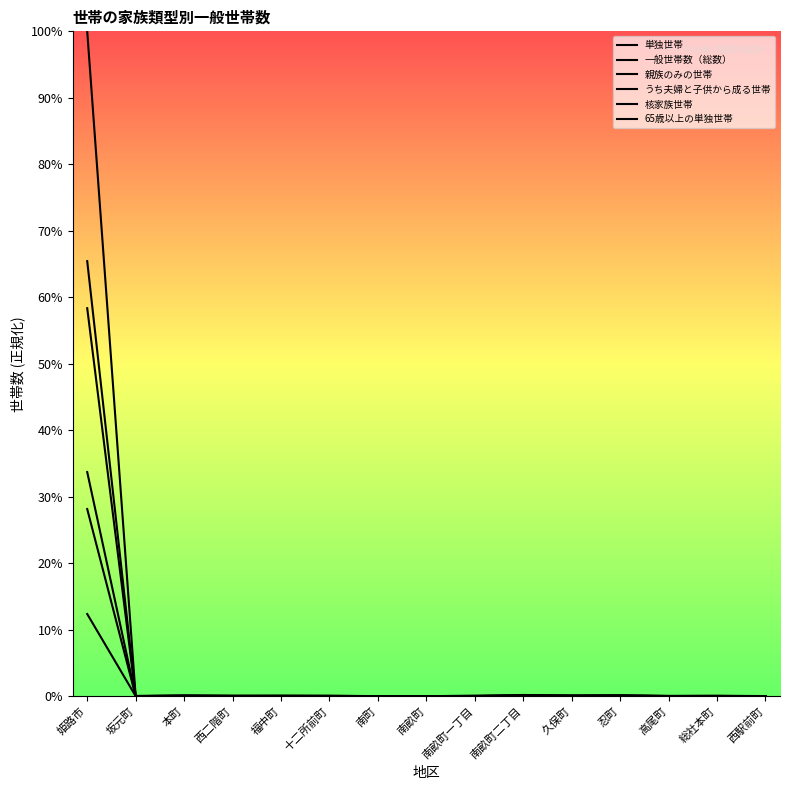

What is the approximate value of うち夫婦と子供から成る世帯 at 姫路市?

0.3